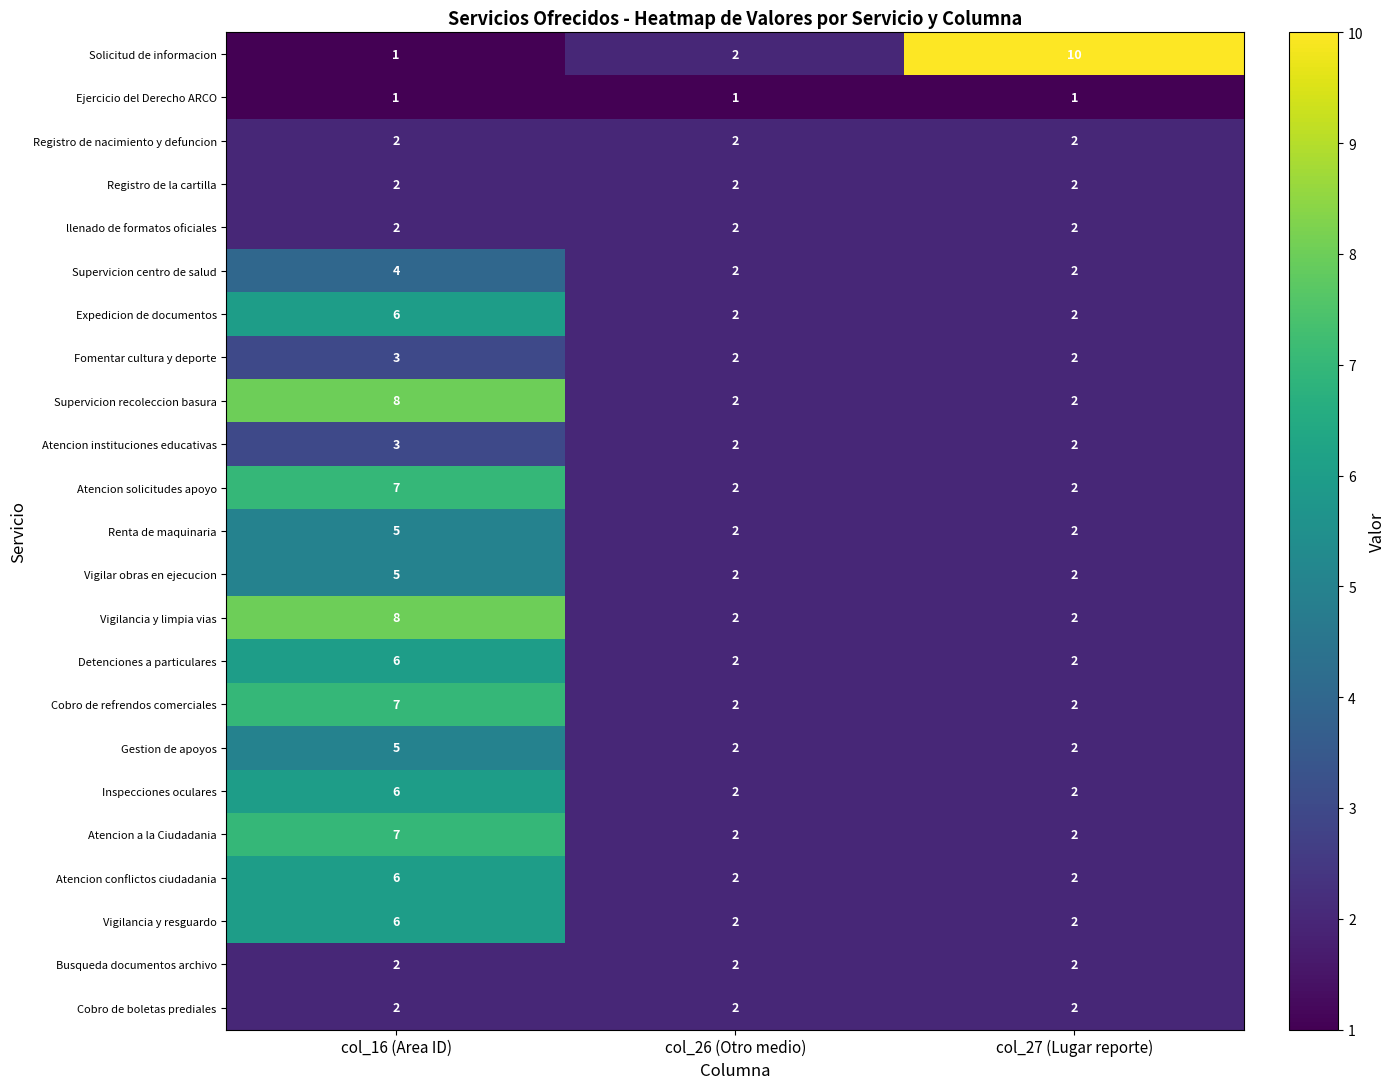

What is the sum of the Registro de nacimiento y defuncion values at col_16 (Area ID) and col_27 (Lugar reporte)?

4